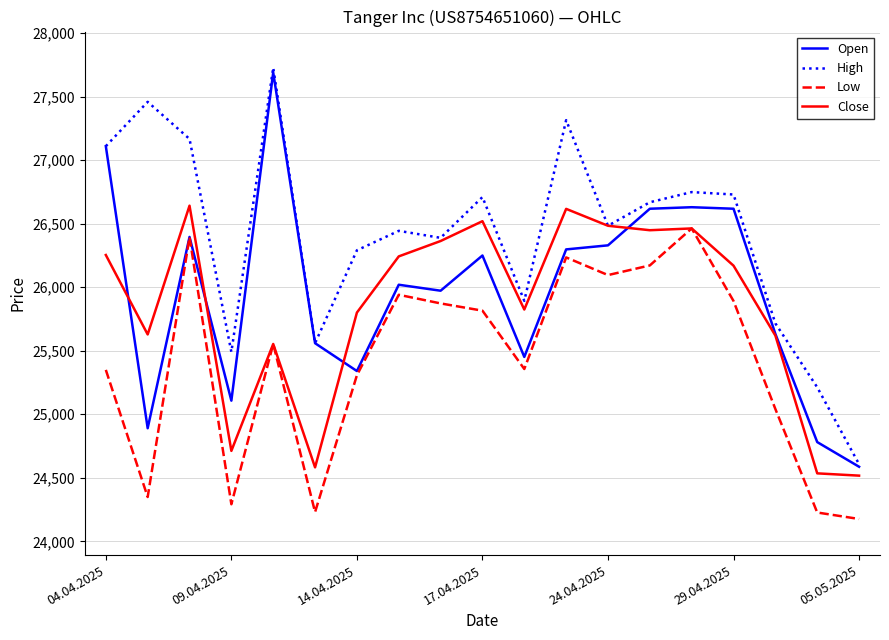

Which series has the largest total across all categories?

High